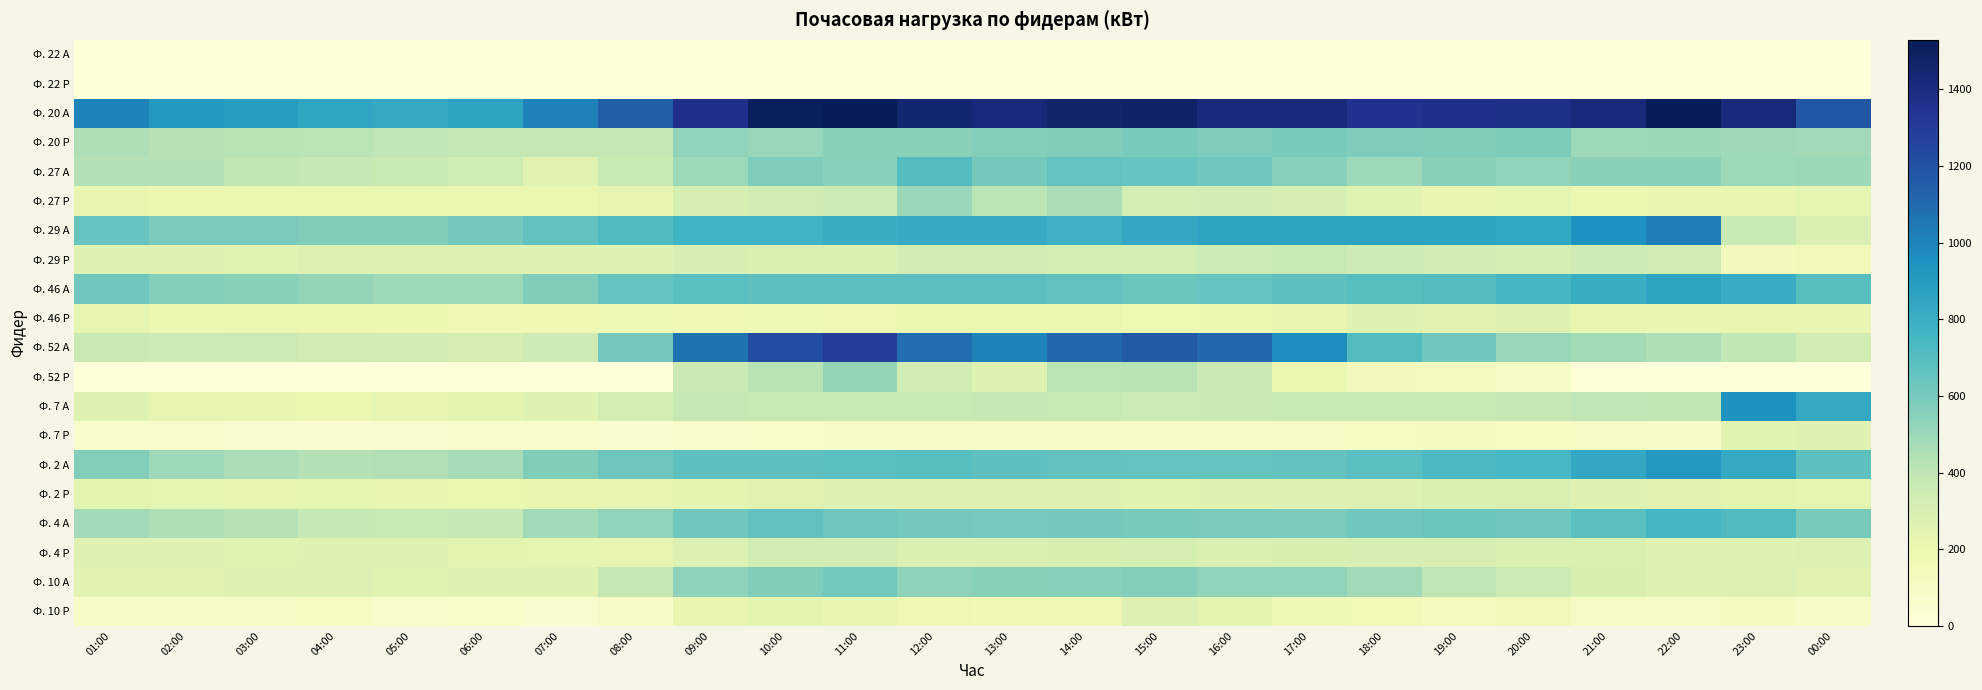

What is the difference between the highest and lowest values at 12:00?

1451.5